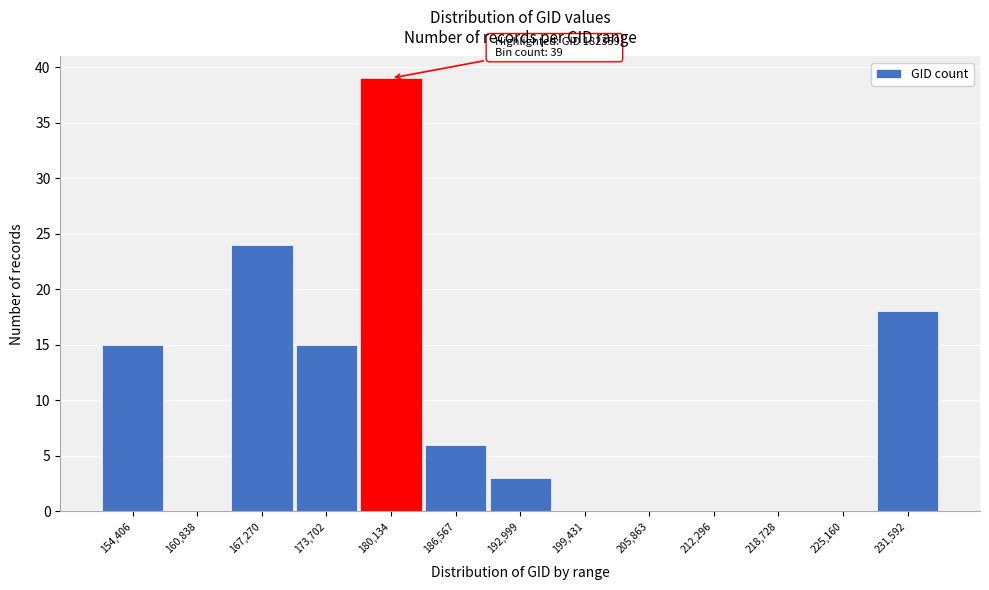

Reading left to right, transcribe all the data shown in this chart.

154,406=15	160,838=0	167,270=24	173,702=15	180,134=39	186,567=6	192,999=3	199,431=0	205,863=0	212,296=0	218,728=0	225,160=0	231,592=18